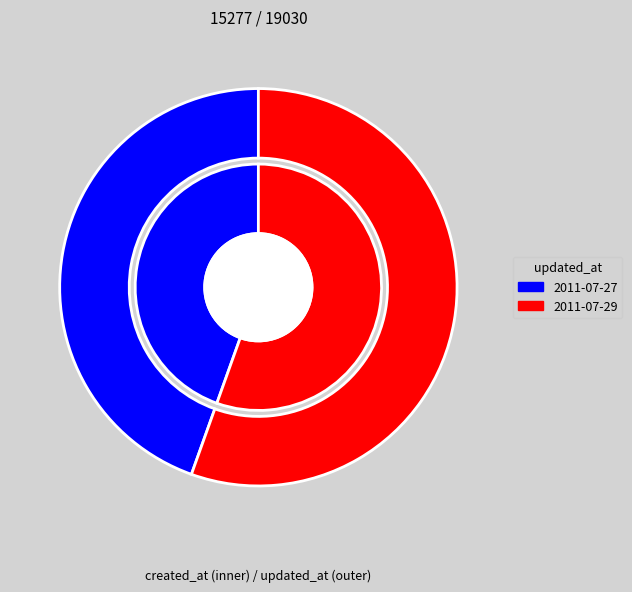

Between 2011-07-29 and 2011-07-27, which is larger?

2011-07-29